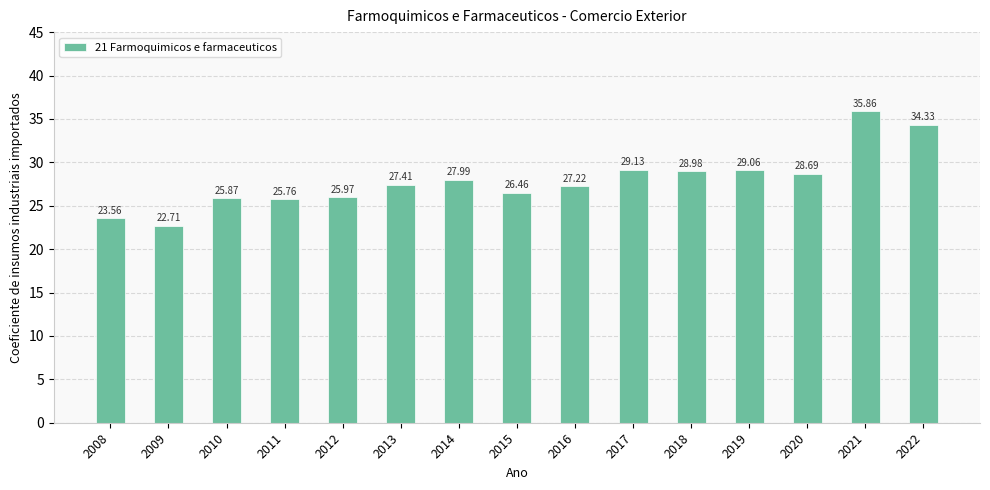

List the labels in order of value, smallest first.

2009, 2008, 2011, 2010, 2012, 2015, 2016, 2013, 2014, 2020, 2018, 2019, 2017, 2022, 2021